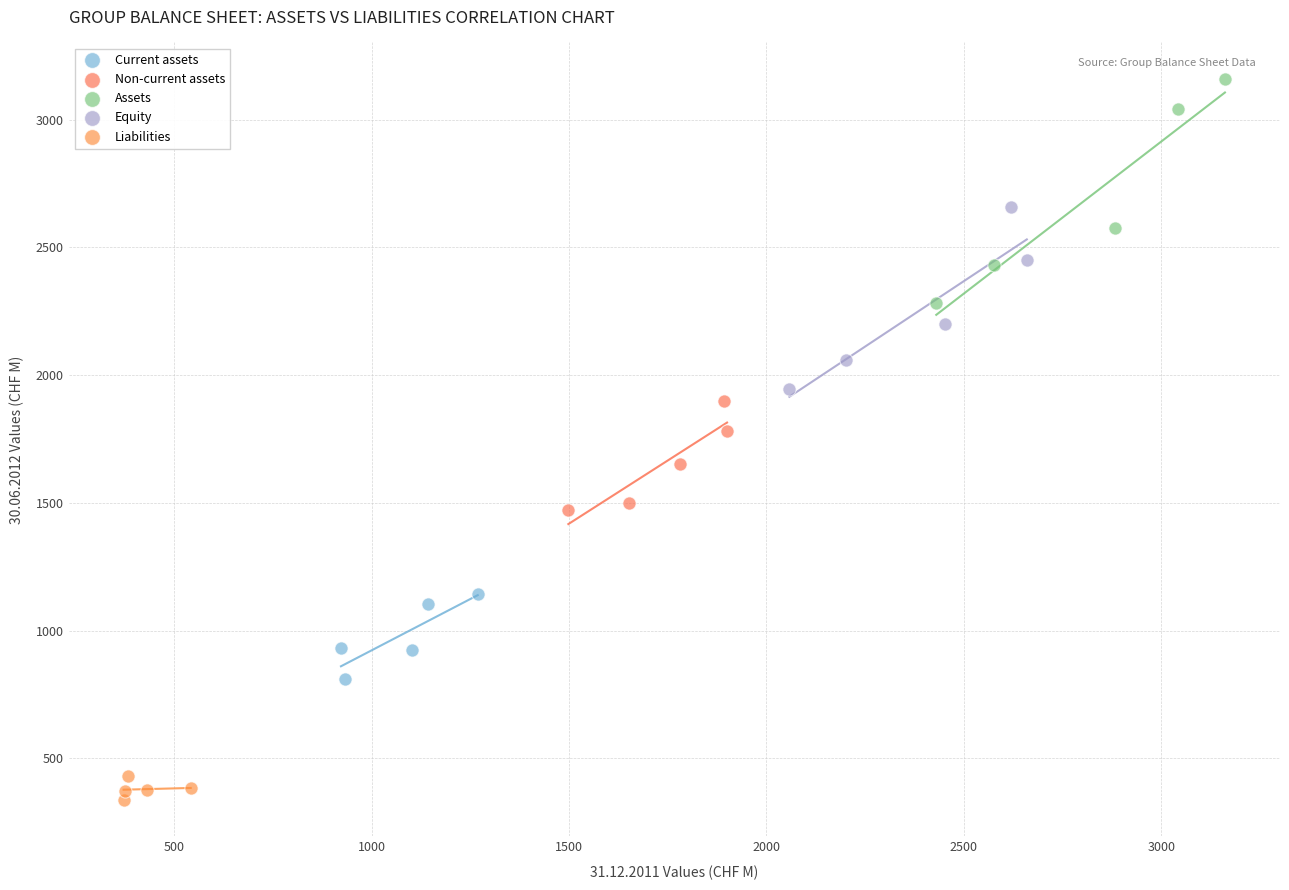

Which series contains the highest Y value?

Assets